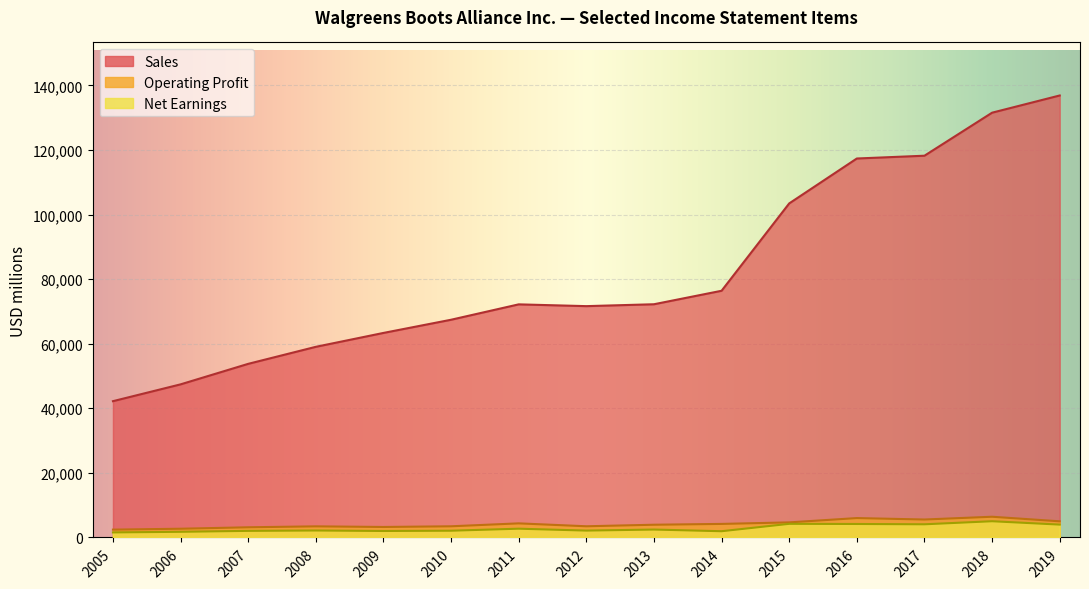

Between 2011 and 2007, which series saw the biggest shift?

Sales